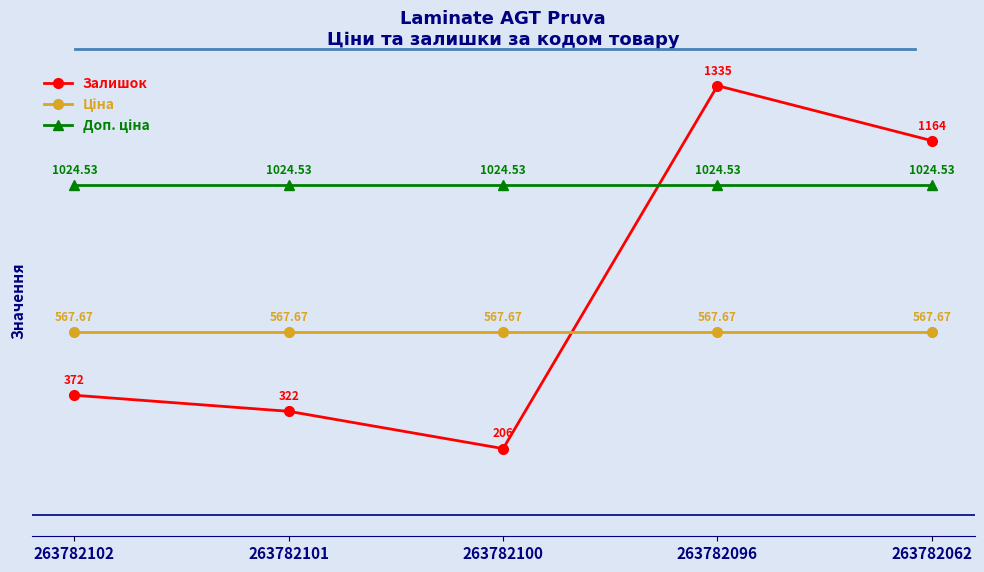

How many interior local valleys does the Залишок series have?

1